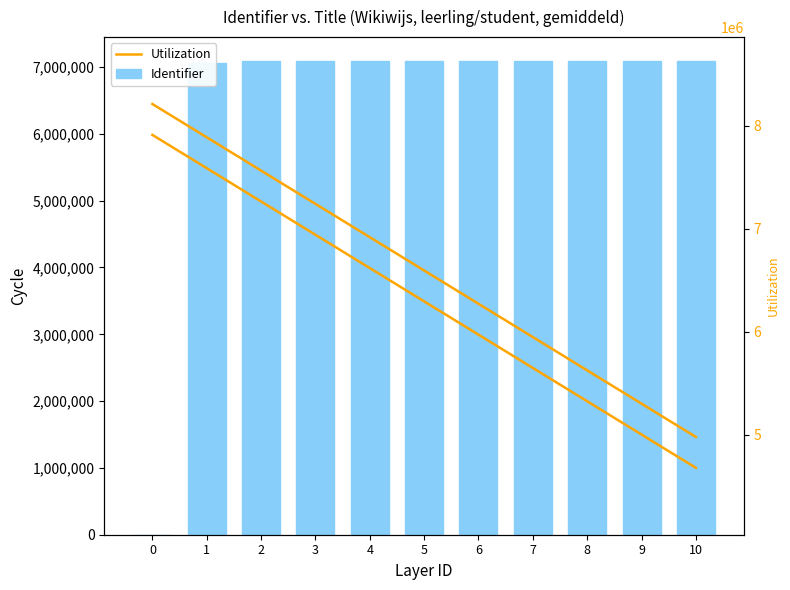

How many data points in Identifier are above 7090515?

5